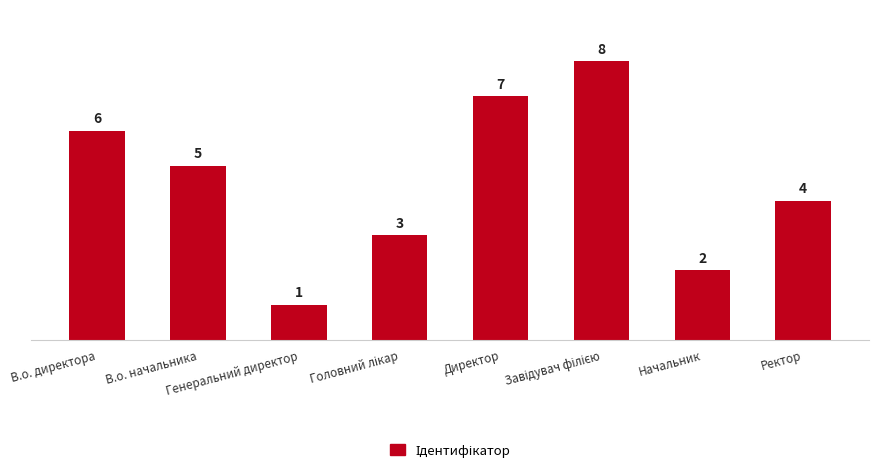

What is the greatest value displayed?

8